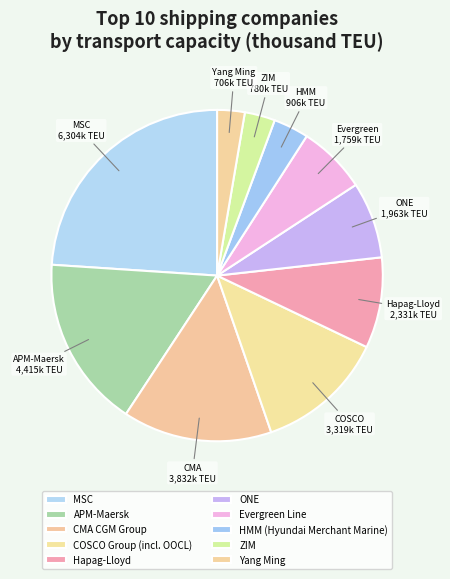

What is the ratio of the value at COSCO Group (incl. OOCL) to the value at MSC?

0.5